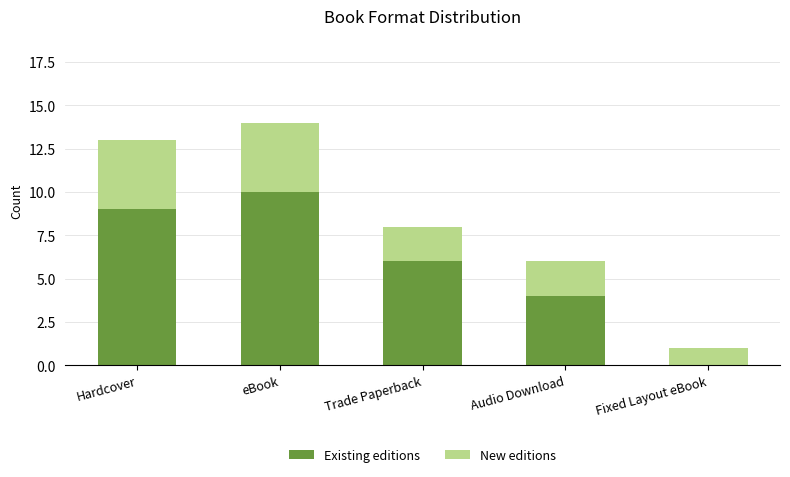

What is the total value across all series at eBook?

14